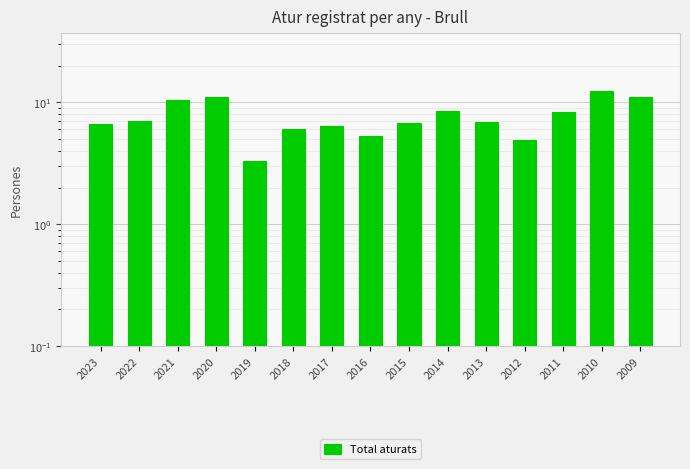

Reading left to right, list all the values displayed in this chart.

2023=6.7	2022=7.0	2021=10.5	2020=11.0	2019=3.3	2018=6.1	2017=6.4	2016=5.3	2015=6.8	2014=8.5	2013=6.9	2012=4.9	2011=8.3	2010=12.3	2009=11.0